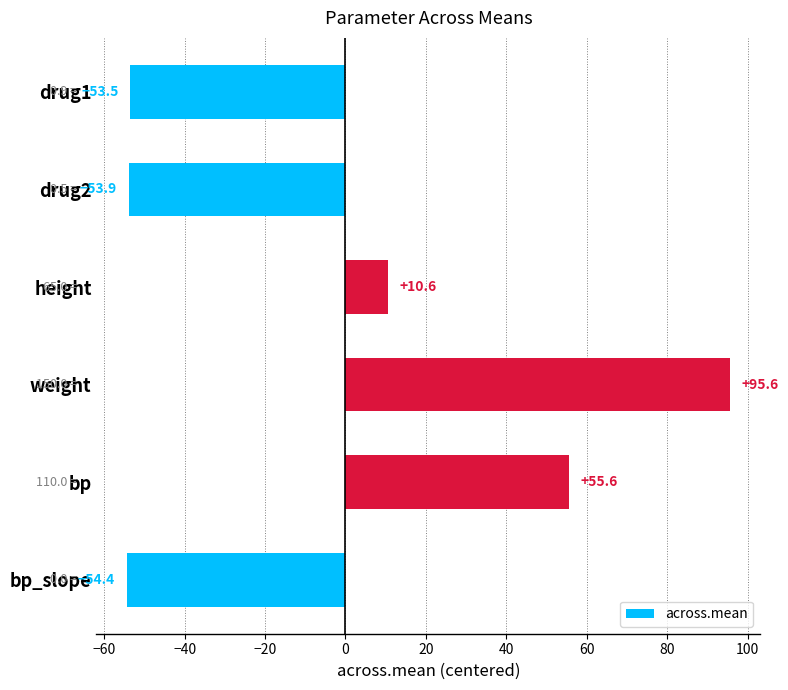

What is the minimum value shown in the chart?

-54.4